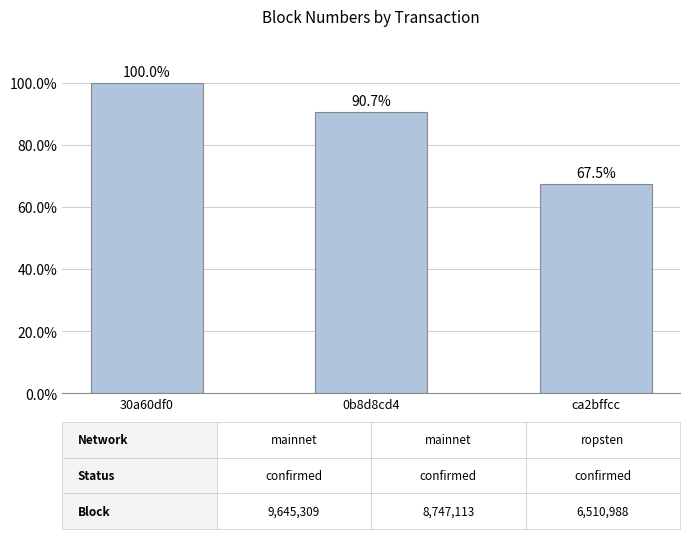

Which label corresponds to the largest value in the chart?

30a60df0